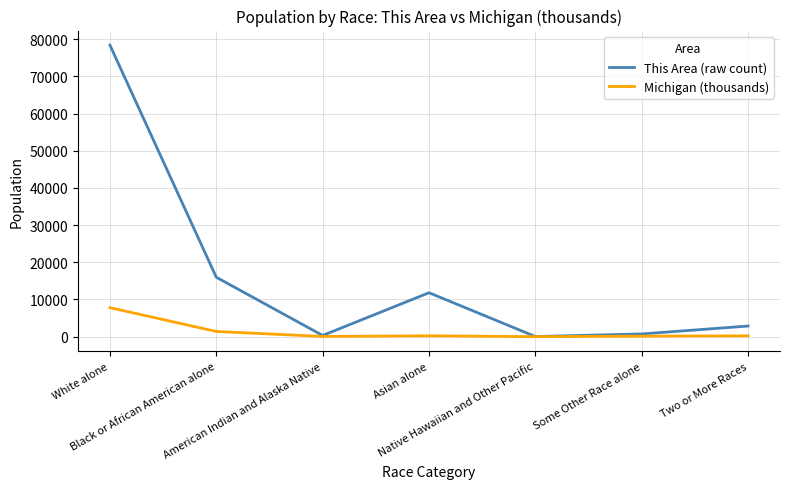

Rank the series by their maximum value, from lowest to highest.

Michigan (thousands), This Area (raw count)